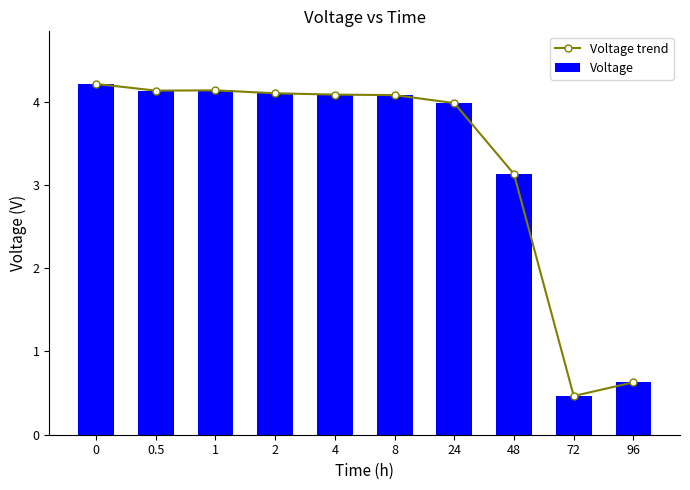

What position from the left is 1?

3